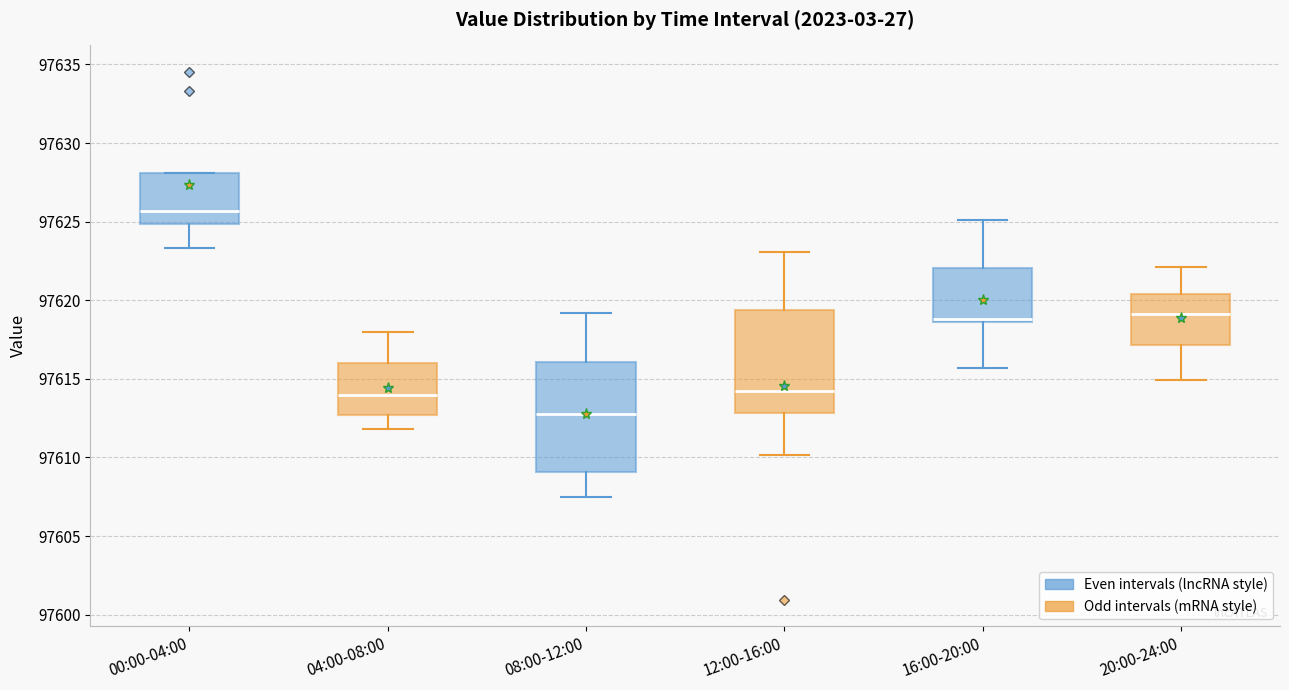

Where is the lower edge of the box for 16:00-20:00 on the y-axis? The values are not printed on the chart, so give them approximately, as read against the axis.

97618.5